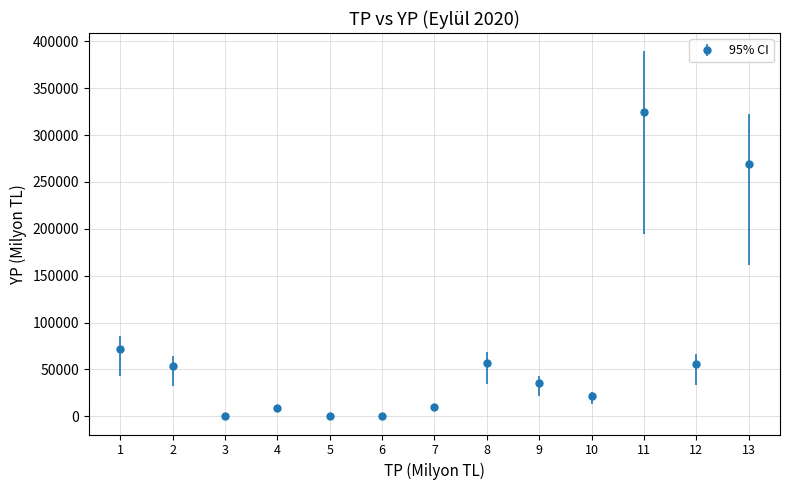

What is the ratio of the value at 7 to the value at 9?

0.3